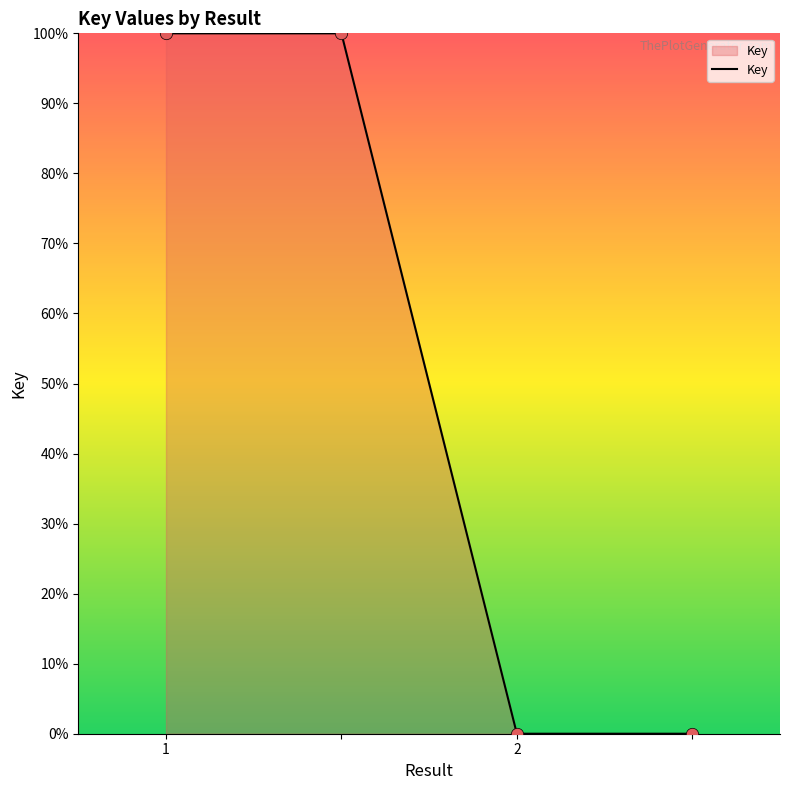

True or false: the data has more than 2 interior local peaks.

False